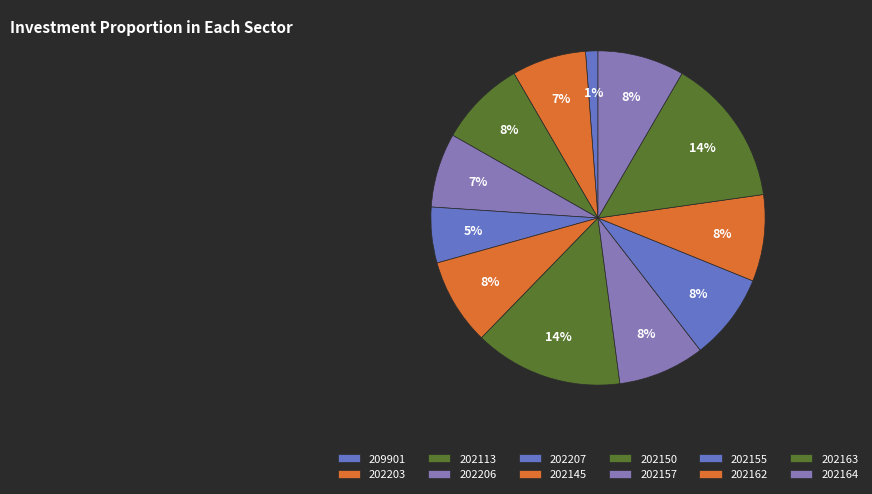

To the nearest percent, what percentage of the pie is 202206?

7%